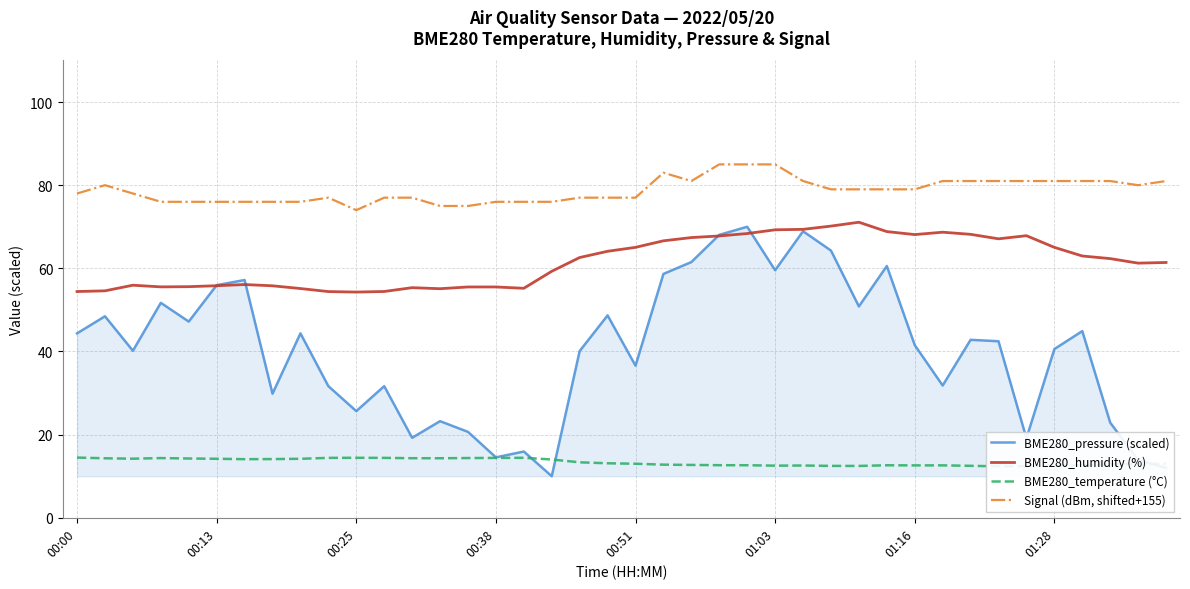

True or false: BME280_humidity (%) and Signal (dBm, shifted+155) intersect in this chart.

False